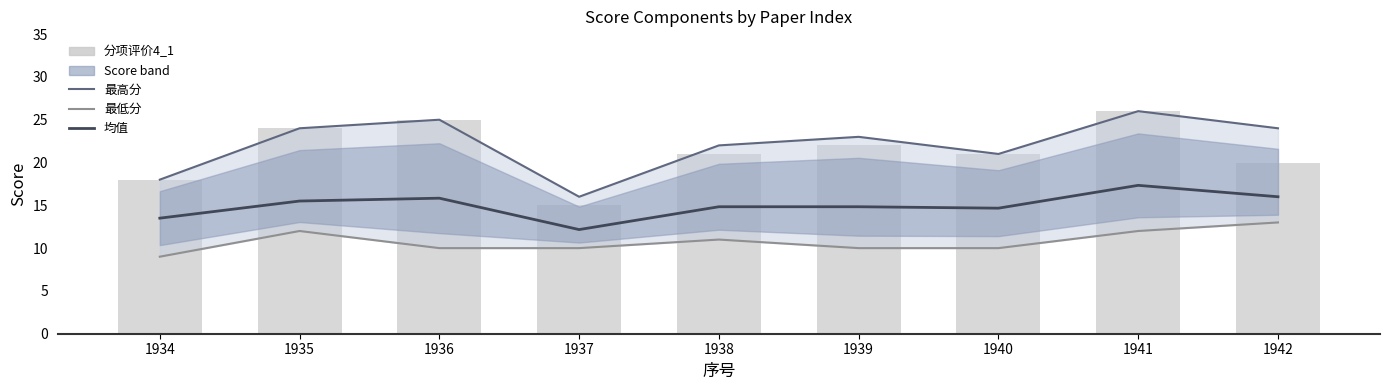

At which label does 最低分 reach its peak?

1942